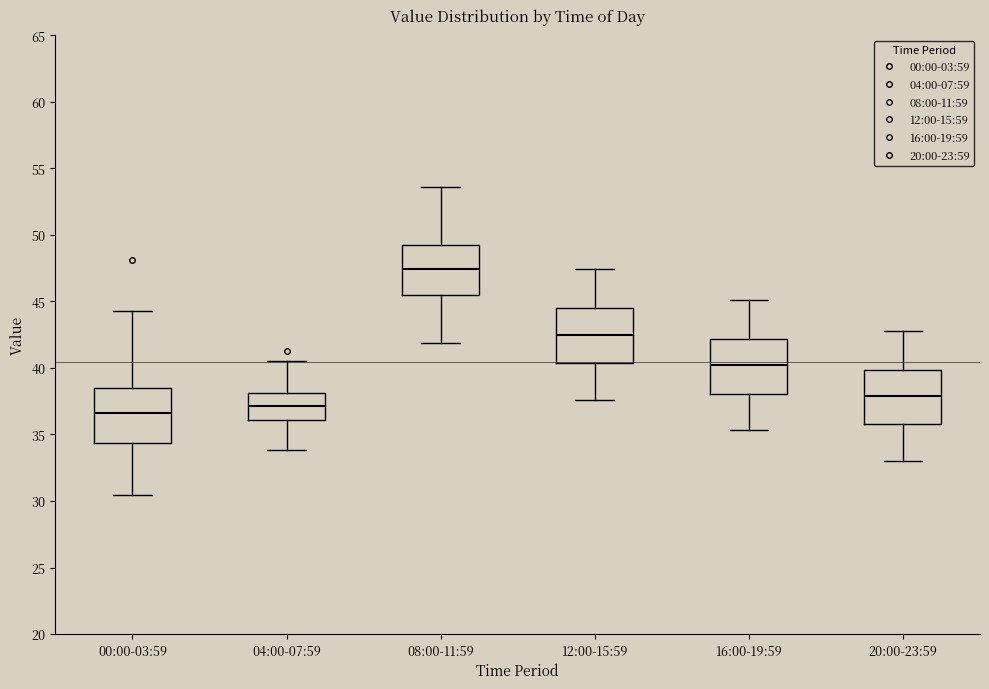

Where is the upper edge of the box for 04:00-07:59 on the y-axis? The values are not printed on the chart, so give them approximately, as read against the axis.

38.0